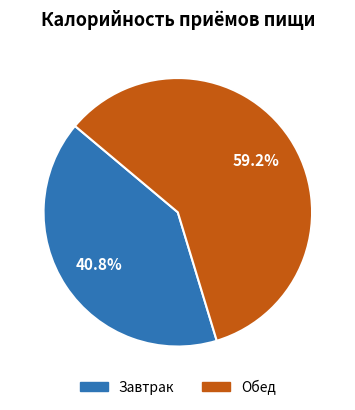

Does Обед account for over 50% of the chart?

Yes